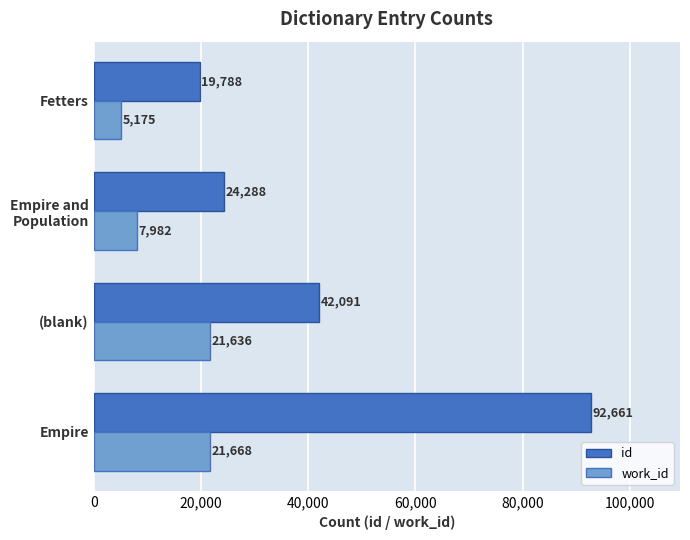

Between (blank) and Fetters, which series saw the biggest shift?

id